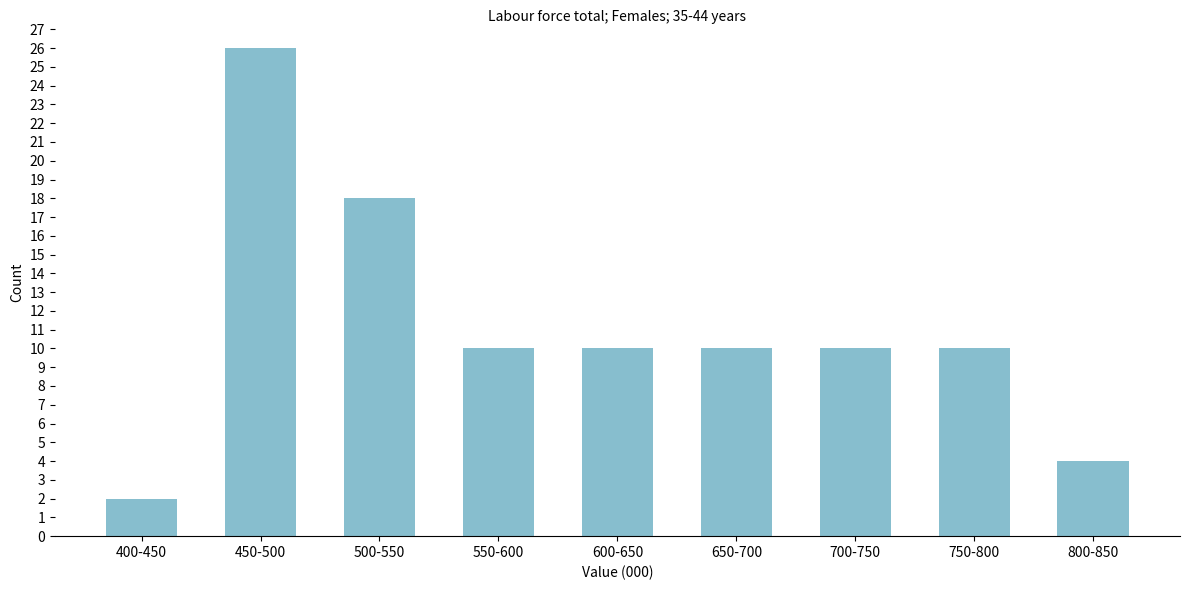

Reading right to left, extract all data points from this chart.

800-850=4	750-800=10	700-750=10	650-700=10	600-650=10	550-600=10	500-550=18	450-500=26	400-450=2